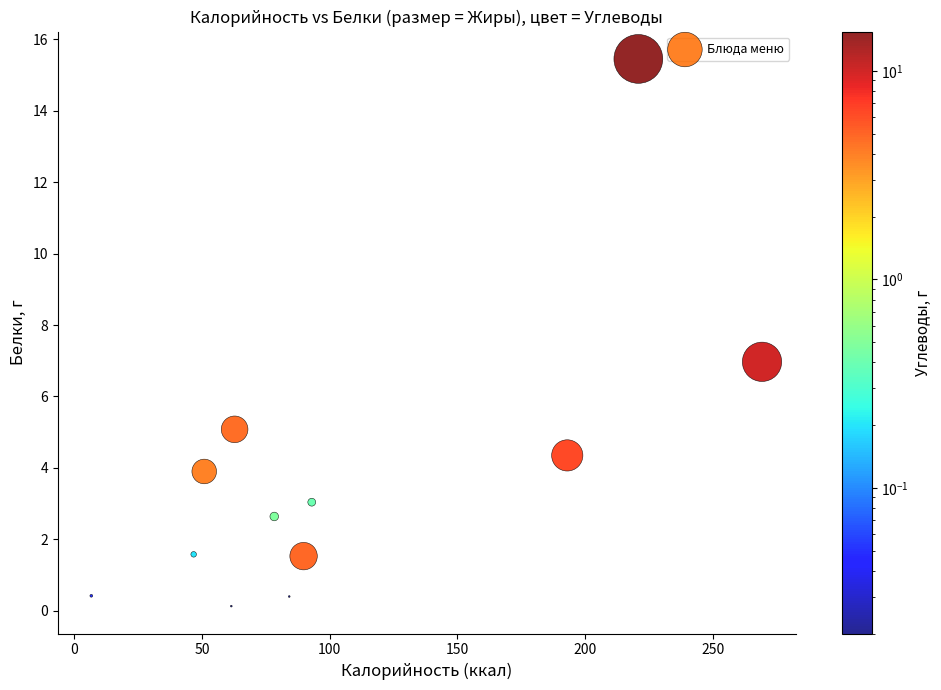

What is the range of Y values (max minus min)?

15.3